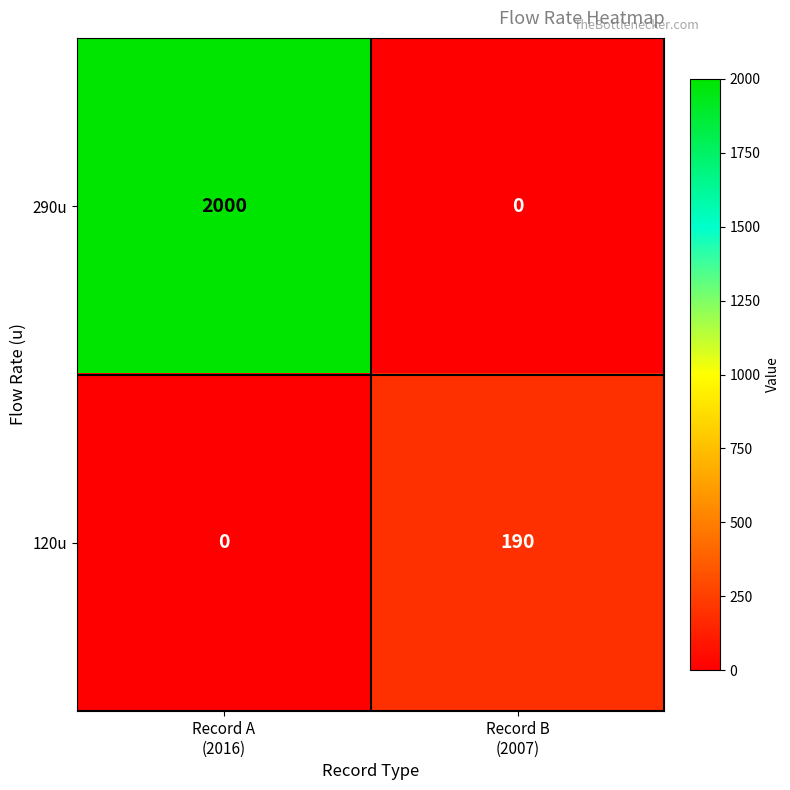

At which category is the sum across all series the highest?

Record A
(2016)